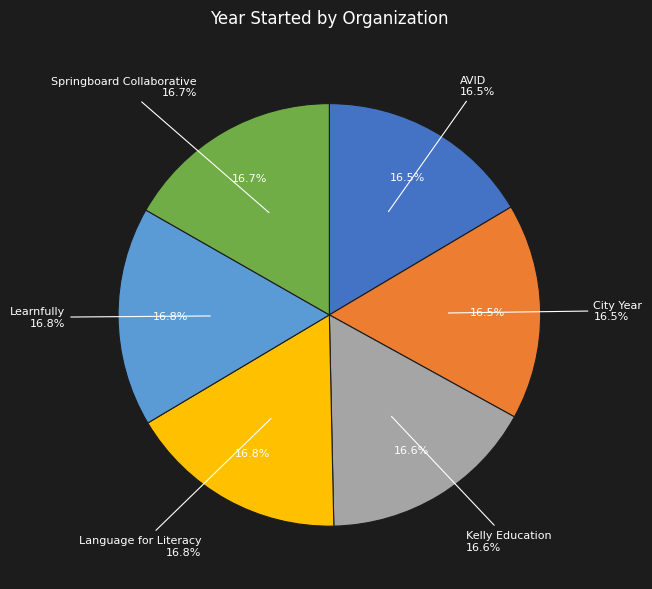

What is the largest slice in the pie chart?

Learnfully